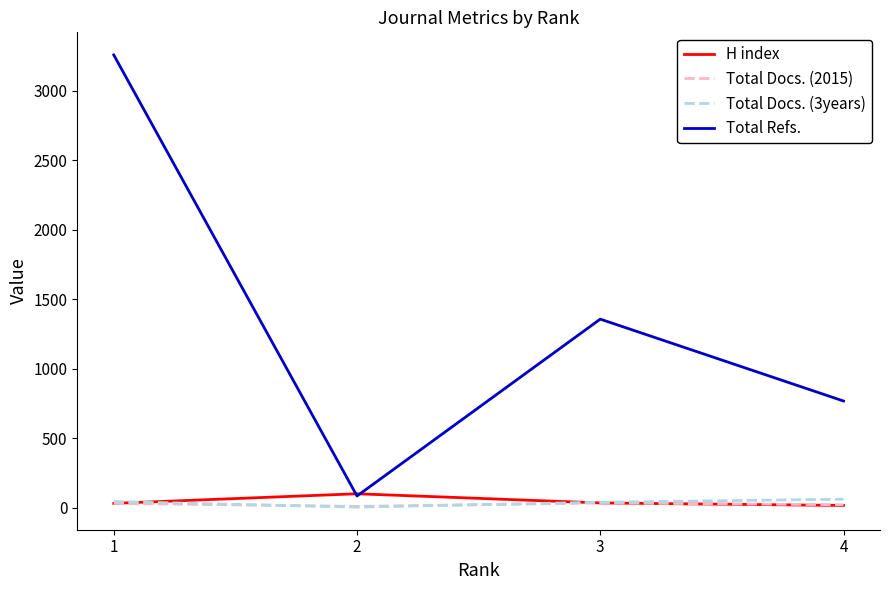

Is this an area chart (filled region under the line)?

No